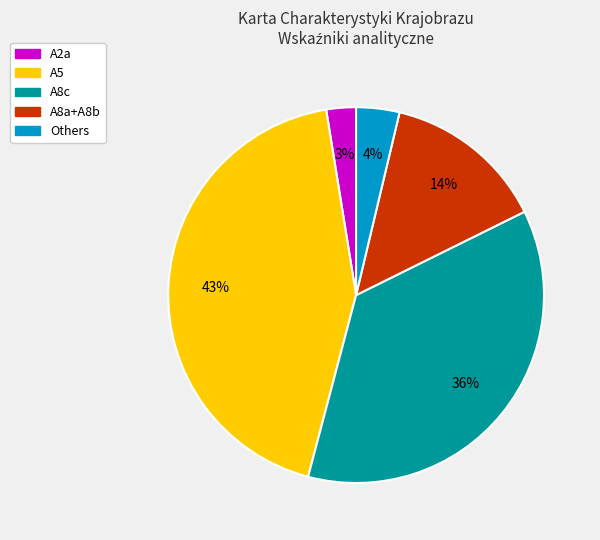

To the nearest percent, what is the average slice percentage?

20%